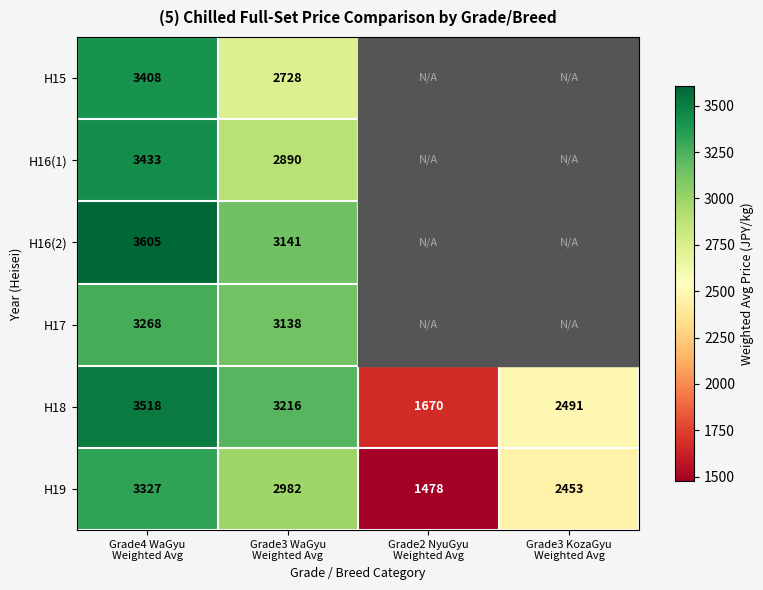

Which category has the lowest value across all series?

Grade2 NyuGyu
Weighted Avg